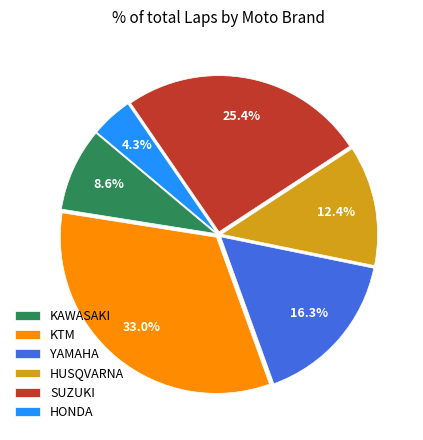

What percentage is NOT represented by HUSQVARNA?

87.6%